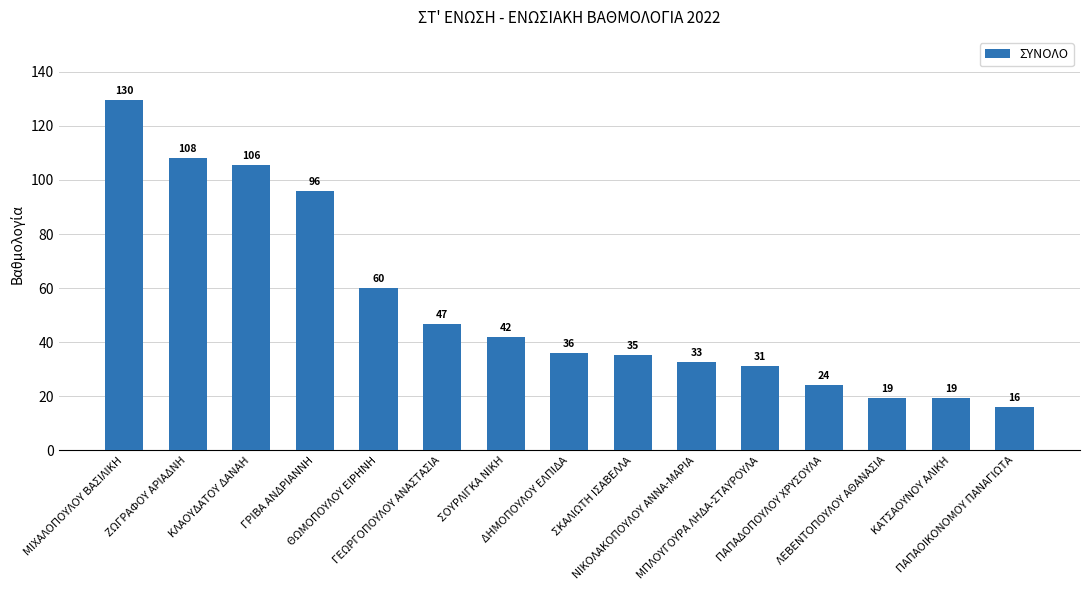

Which has a higher value, ΖΩΓΡΑΦΟΥ ΑΡΙΑΔΝΗ or ΓΡΙΒΑ ΑΝΔΡΙΑΝΝΗ?

ΖΩΓΡΑΦΟΥ ΑΡΙΑΔΝΗ